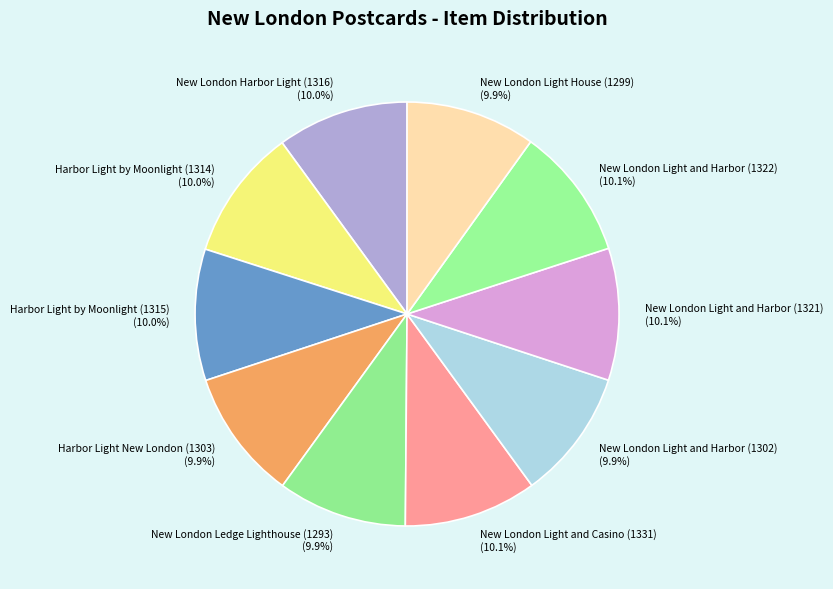

What is the total percentage of New London Light and Casino (1331) and New London Light and Harbor (1322)?

20.2%